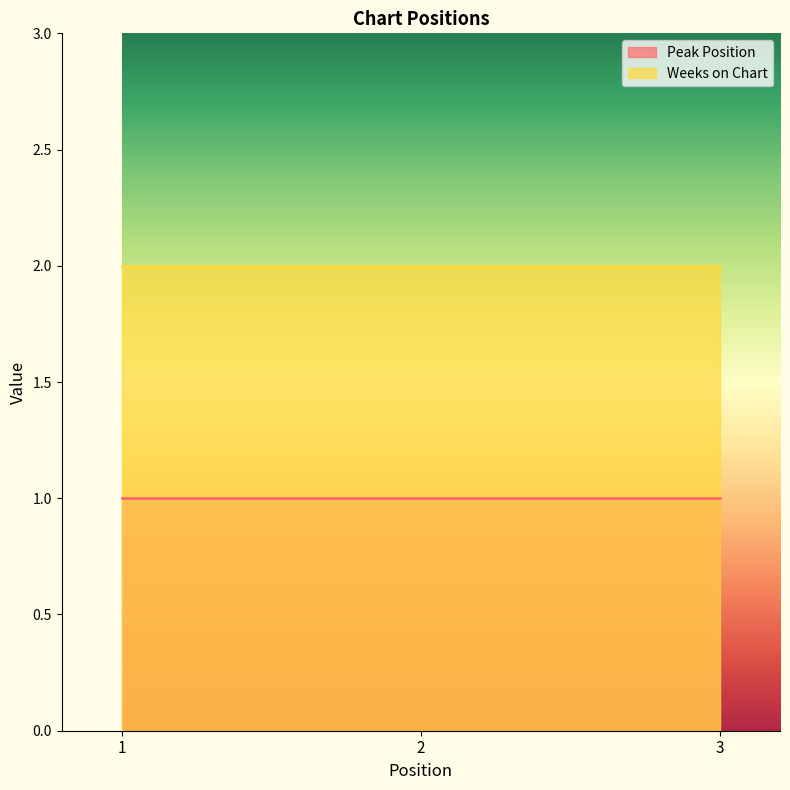

How many lines are shown in the chart?

2